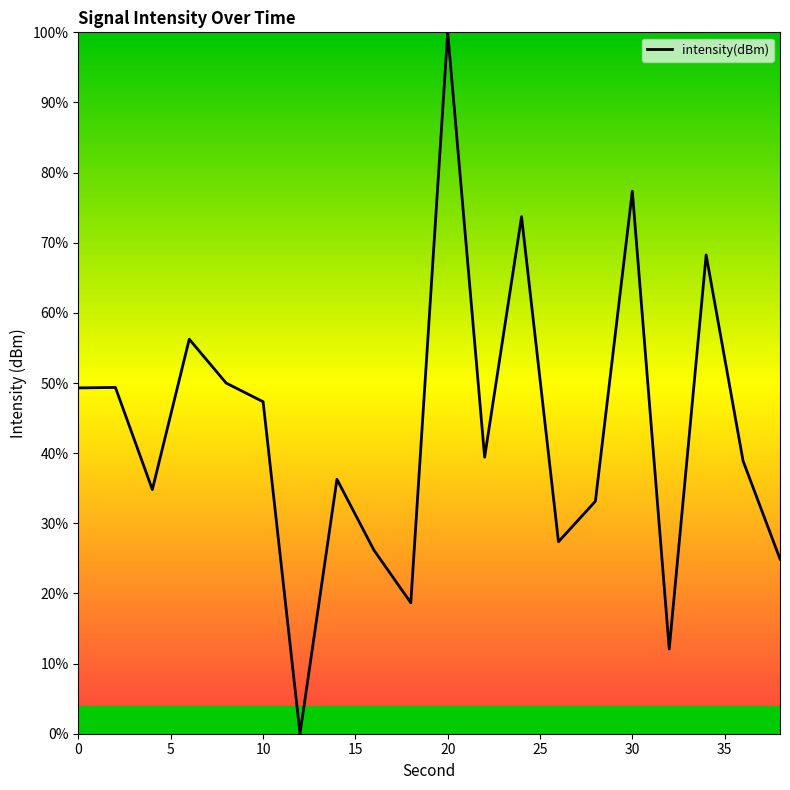

What is the greatest value displayed?

100.0